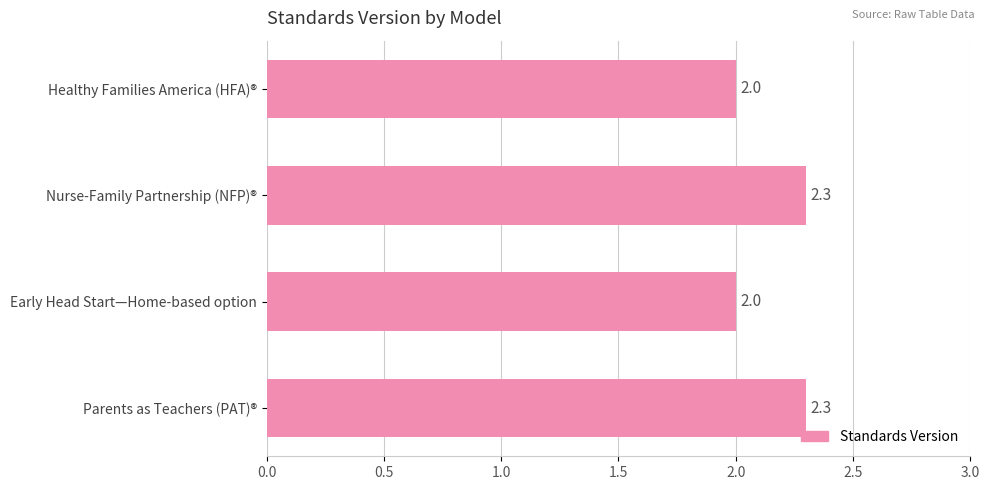

Reading top to bottom, extract all data points from this chart.

2.0	2.3	2.0	2.3